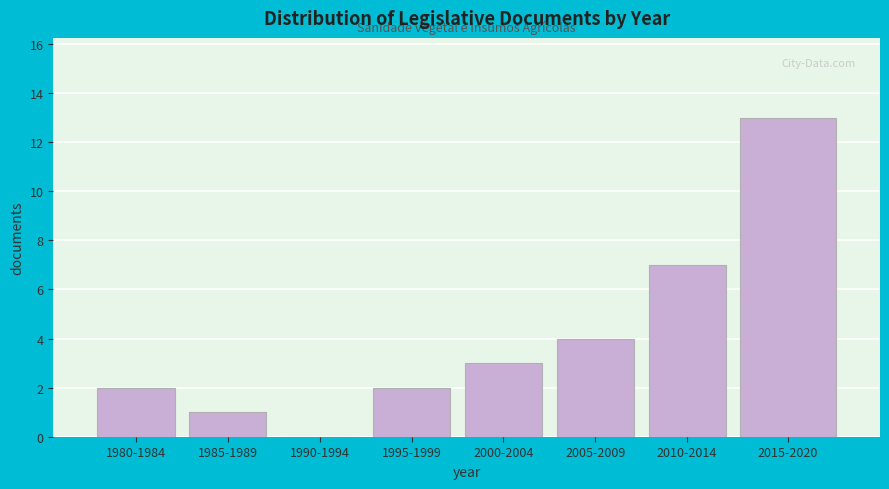

Reading left to right, what are all the values shown in this chart?

1980-1984=2	1985-1989=1	1990-1994=0	1995-1999=2	2000-2004=3	2005-2009=4	2010-2014=7	2015-2020=13